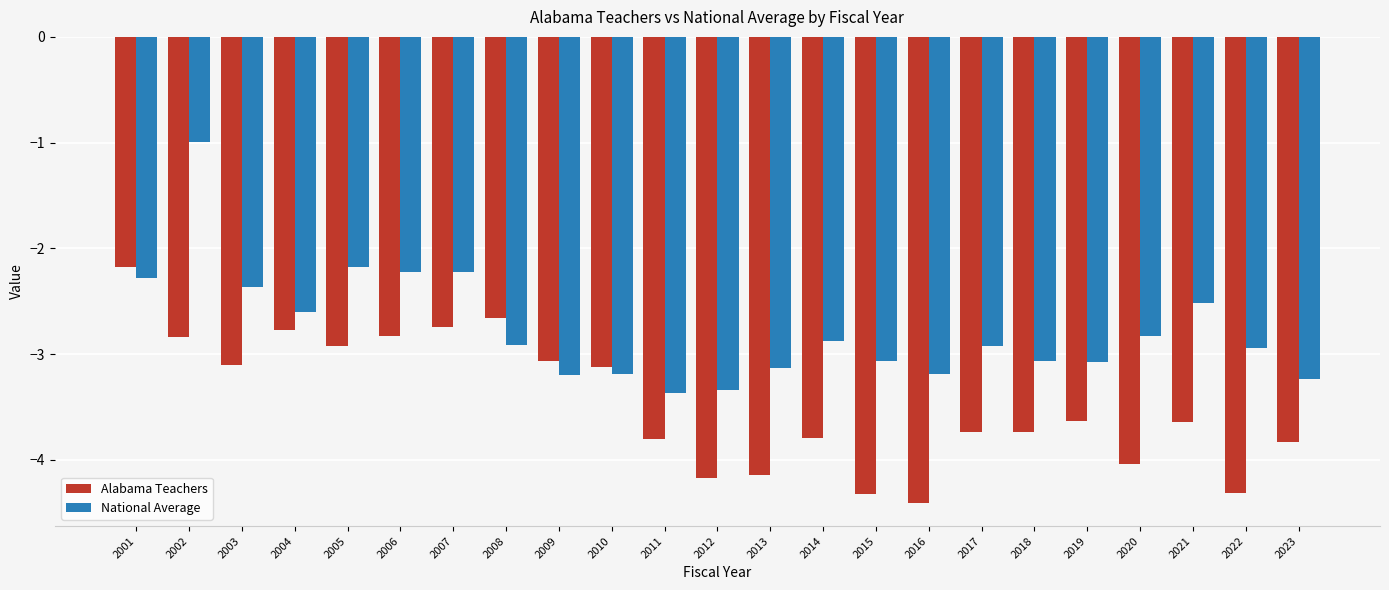

Which category has the lowest value in the Alabama Teachers series?

2016